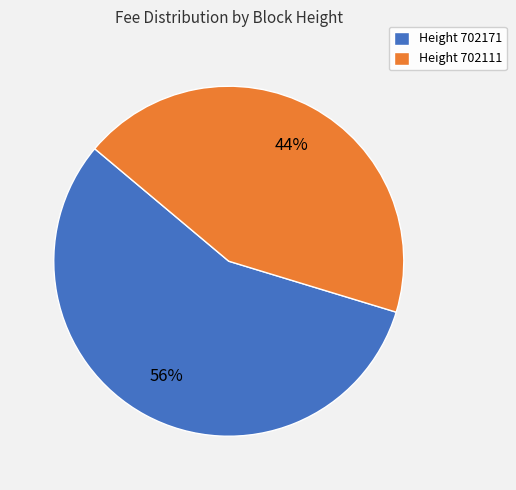

What percentage is the Height 702111 slice, to the nearest percent?

44%